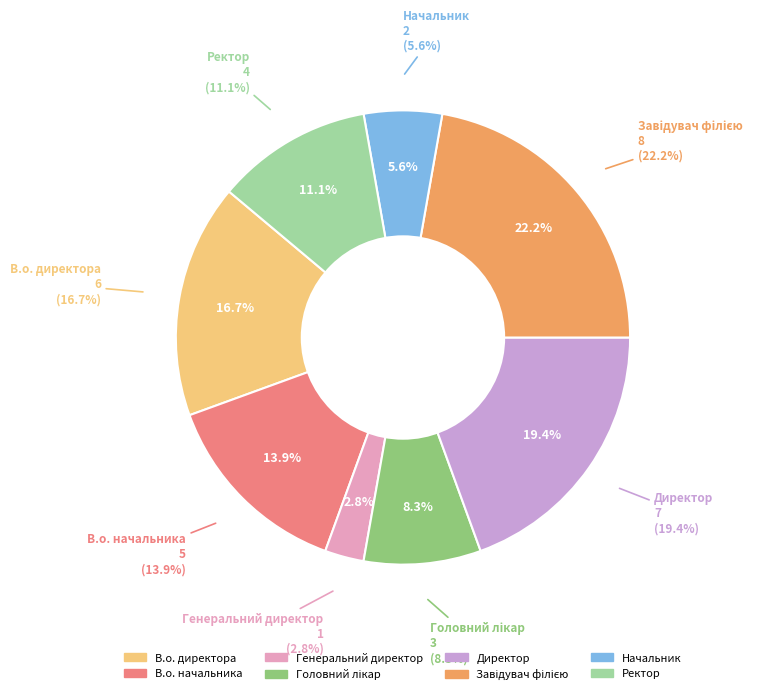

To the nearest percent, what portion does Головний лікар represent?

8%